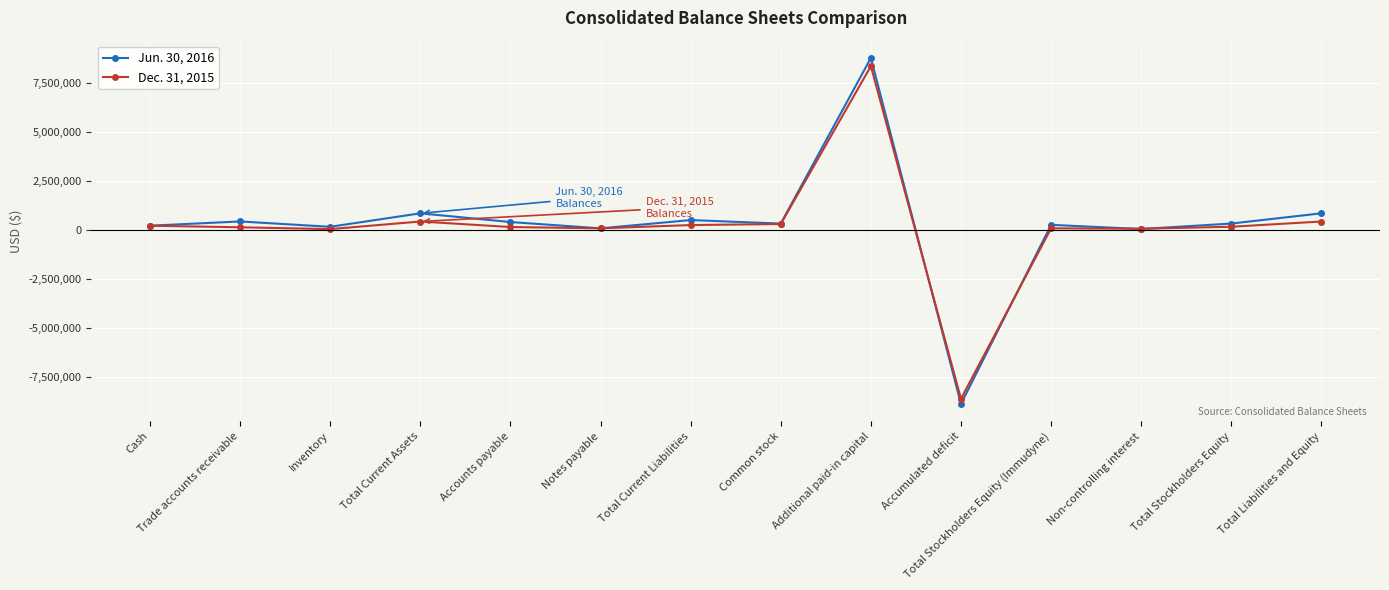

Does the chart display data point markers on the line(s)?

Yes